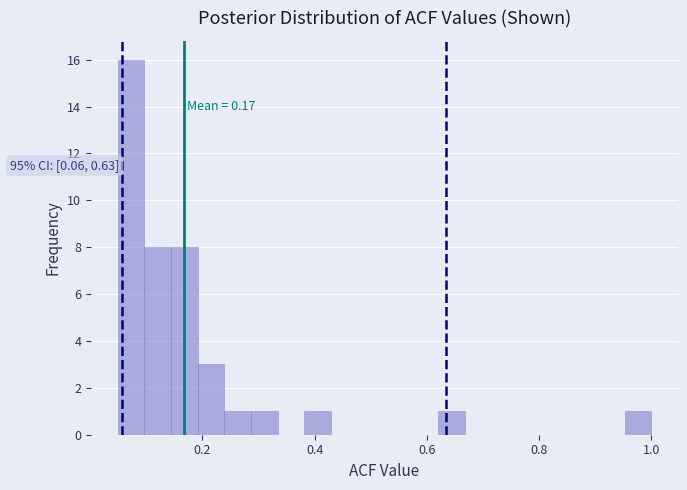

Read against the x-axis, roughly where is the centre of the tallest bar?

0.08